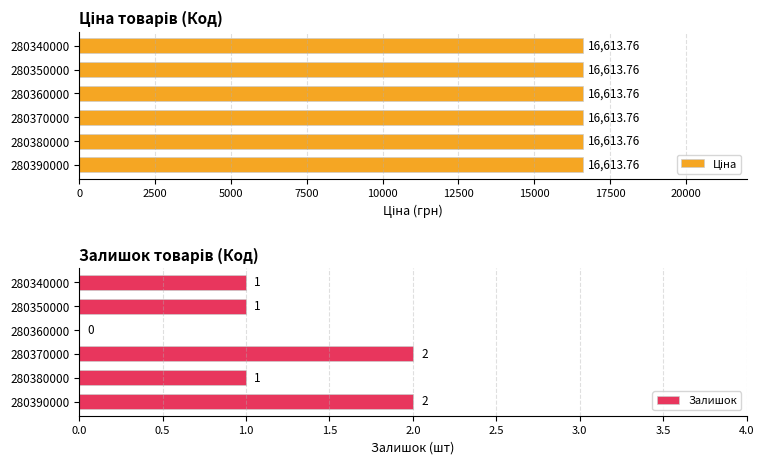

How many bars are there in each group?

2